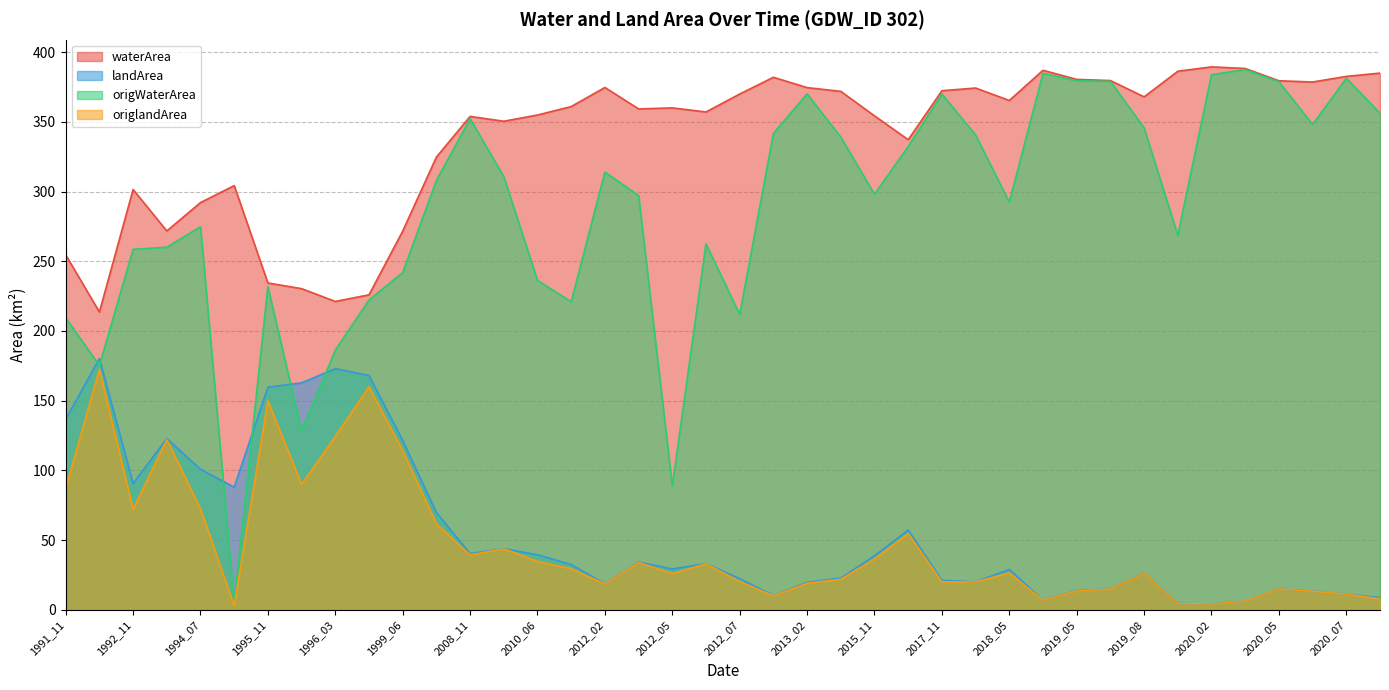

What are all the series names shown in the legend?

waterArea, landArea, origWaterArea, origlandArea